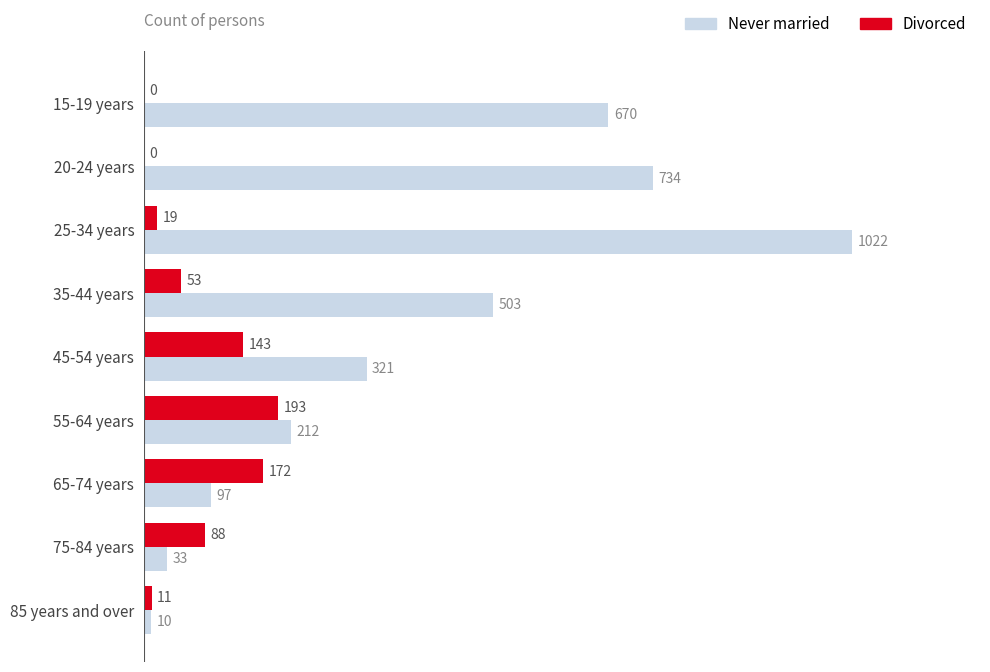

What is the sum of all Divorced values?

679